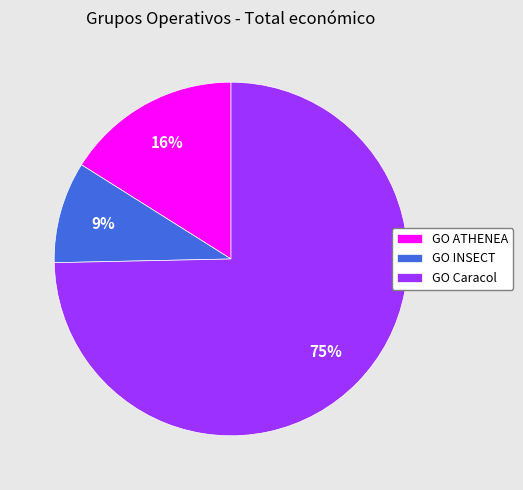

Do GO INSECT and GO Caracol together represent more than half of the pie?

Yes